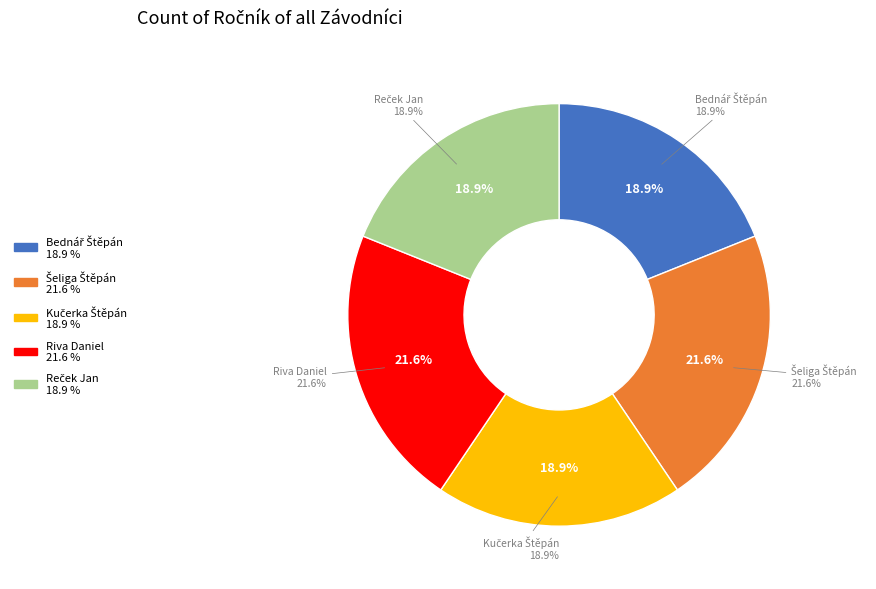

Does Bednář Štěpán represent more than half of the total?

No